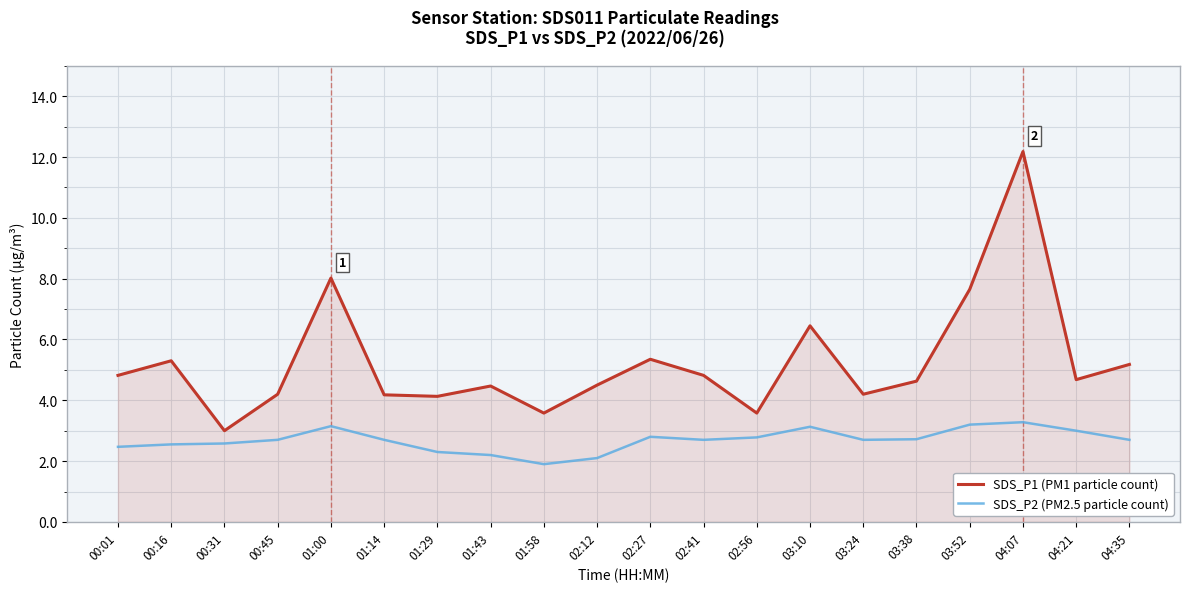

Which label corresponds to the largest value in the chart?

04:07